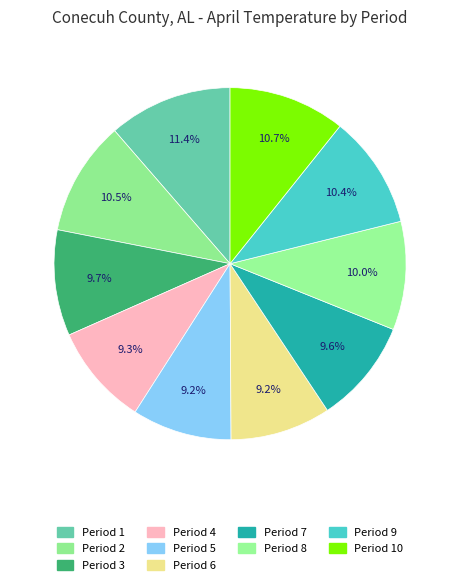

How many segments does this pie chart have?

10